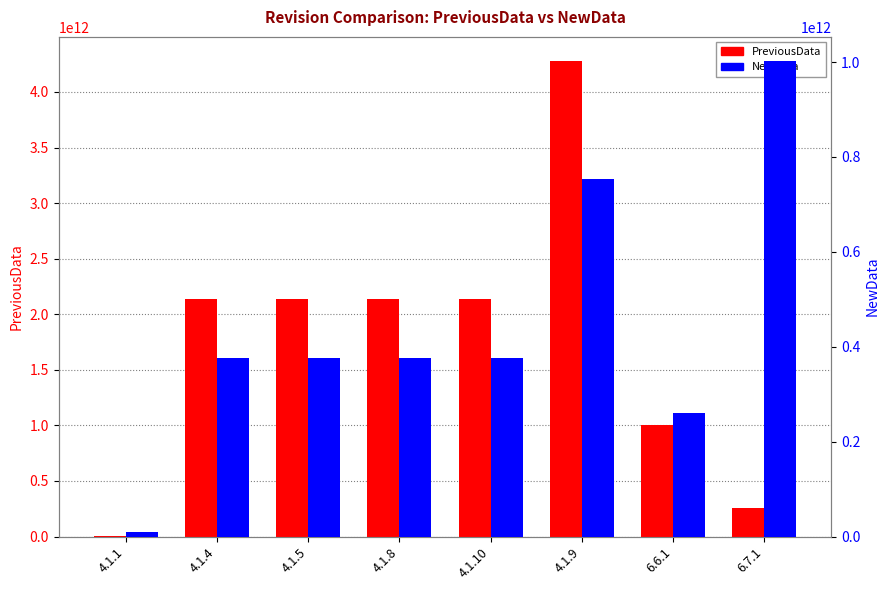

Is the value of NewData at 6.7.1 greater than the value of PreviousData at 4.1.1?

Yes